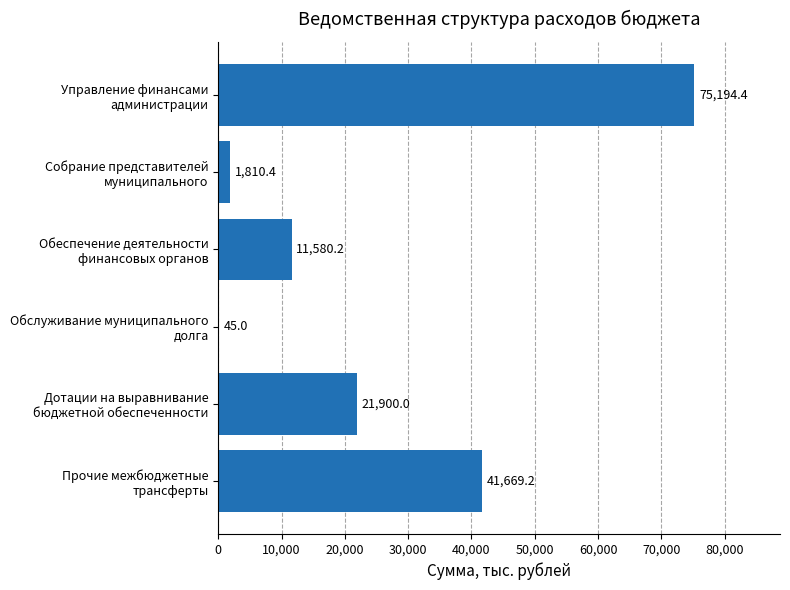

What is the sum of all values?

152199.2